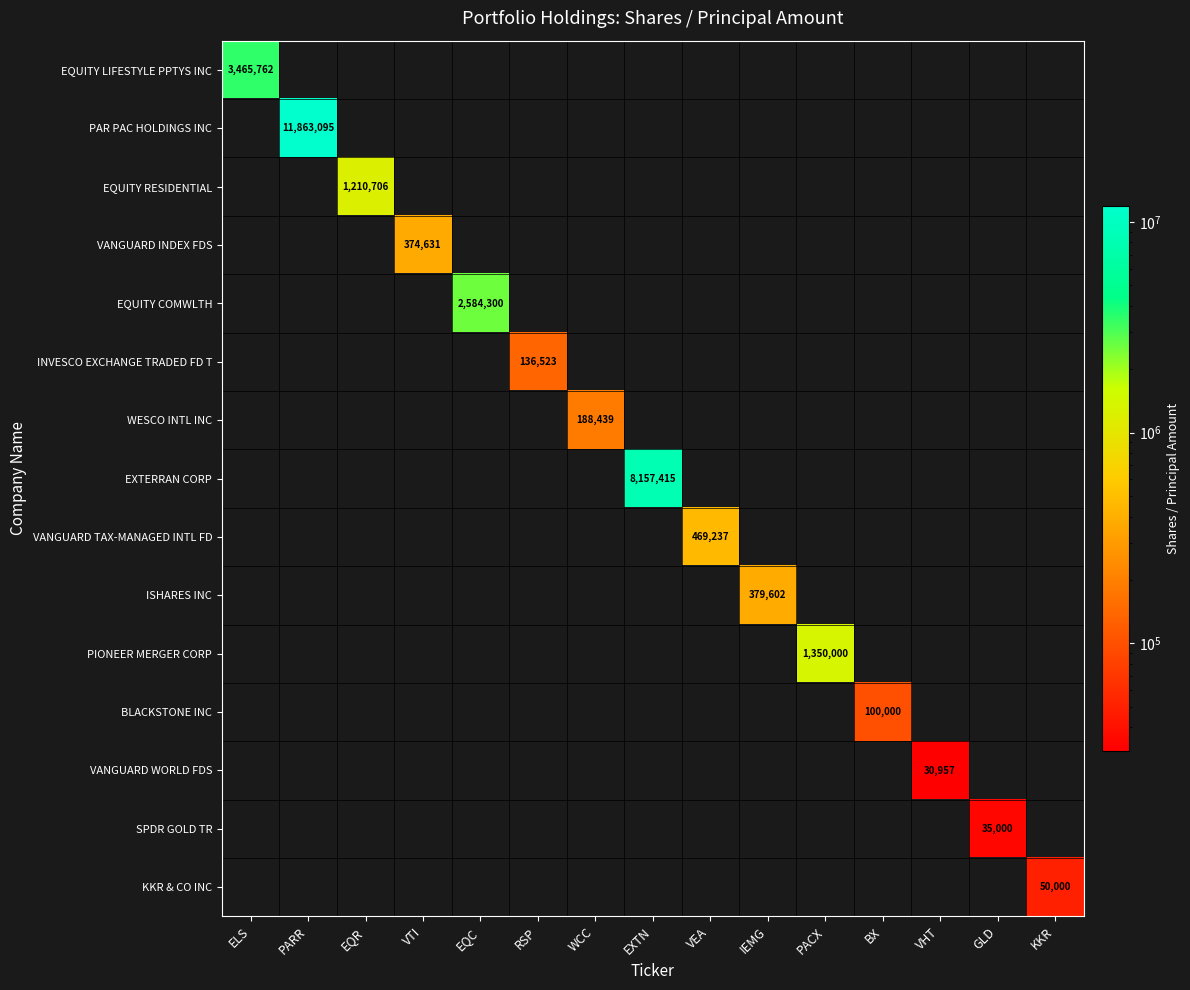

True or false: PAR PAC HOLDINGS INC has a value of 5952016 at EQR.

False